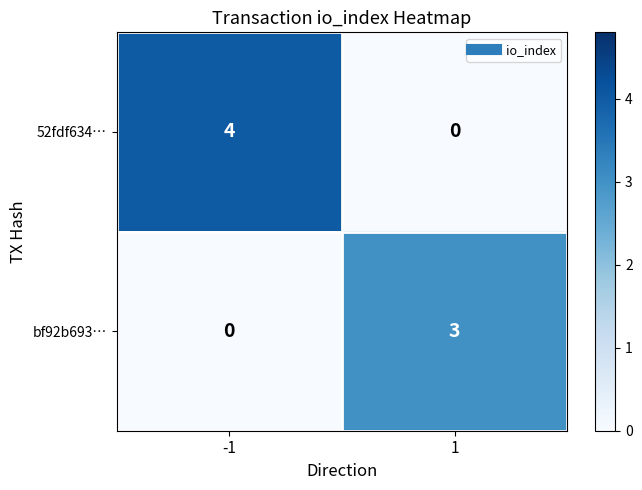

What is the difference between the bf92b693… values at 1 and -1?

3